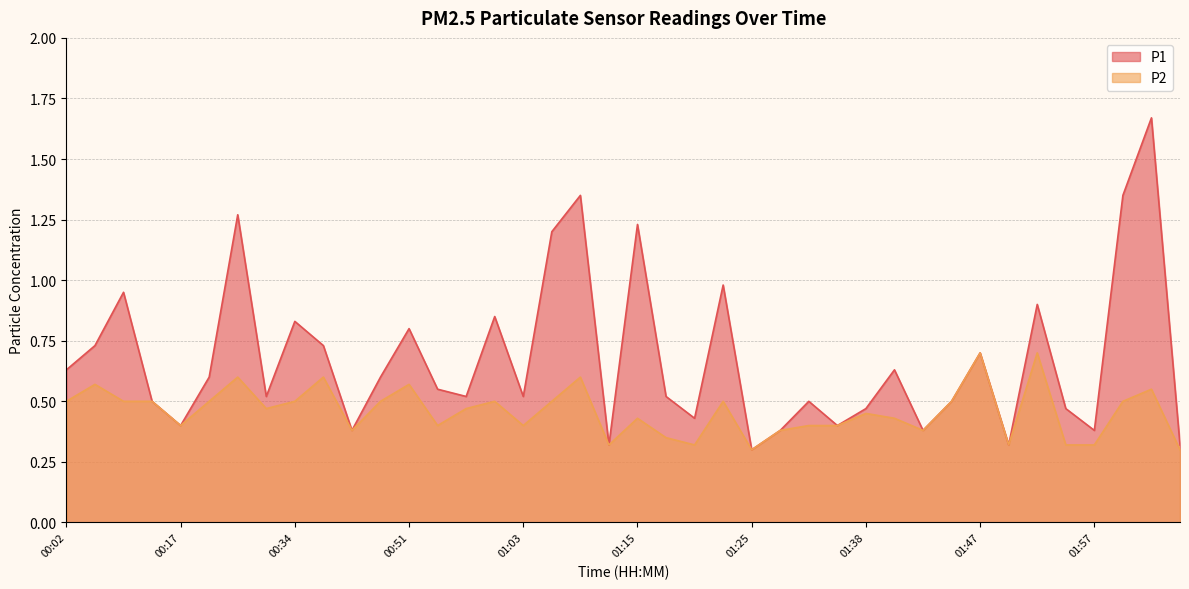

What value does the P2 series have at 01:42?

0.4